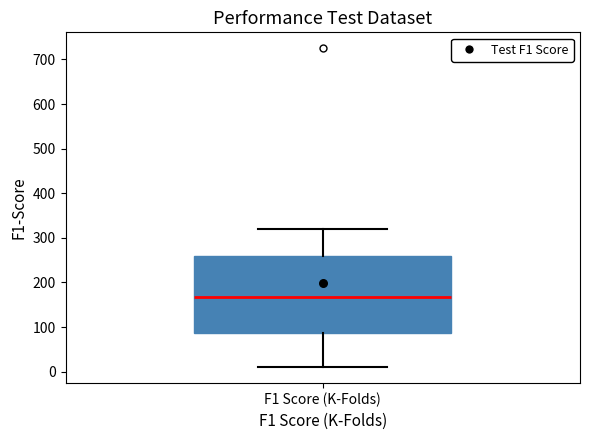

Read this box plot against the y-axis: the position of the median line, the range covered by the box, and the ends of both whiskers. The values are not printed on the chart, so give them approximately, as read against the axis.

median 170, box 90 to 260, whiskers 10 to 320